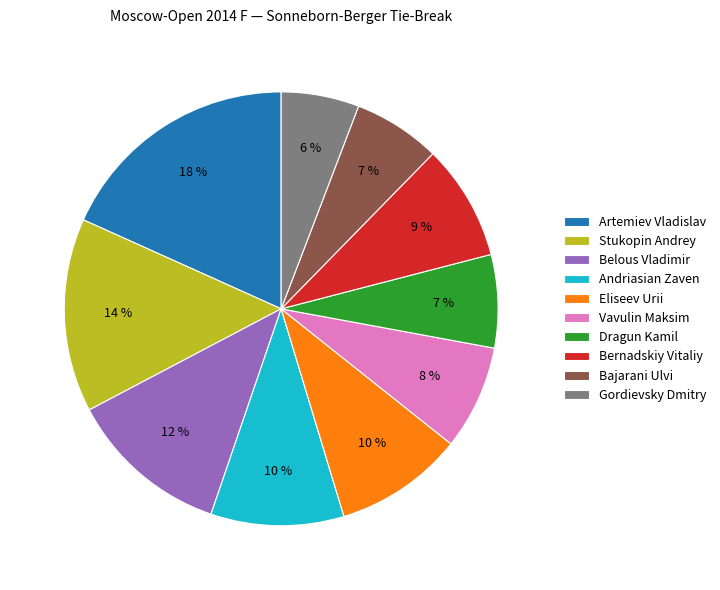

Combined, do Vavulin Maksim and Artemiev Vladislav account for over 50%?

No